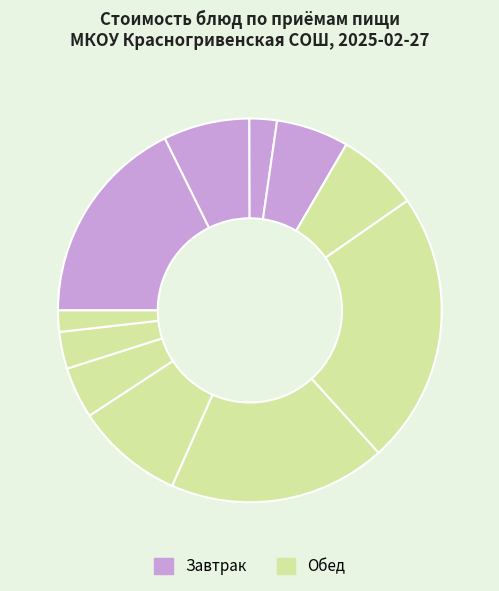

What is the largest slice in the pie chart?

борщ с капустой и картофелем